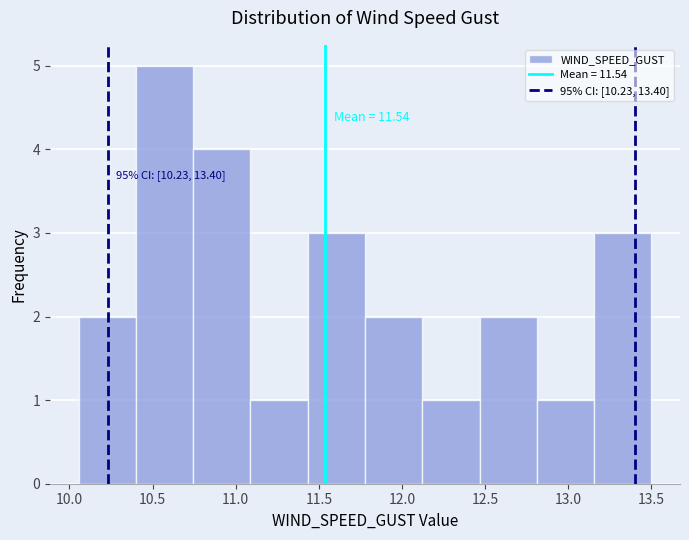

Which range on the x-axis has the tallest bar?

10.40 to 10.75